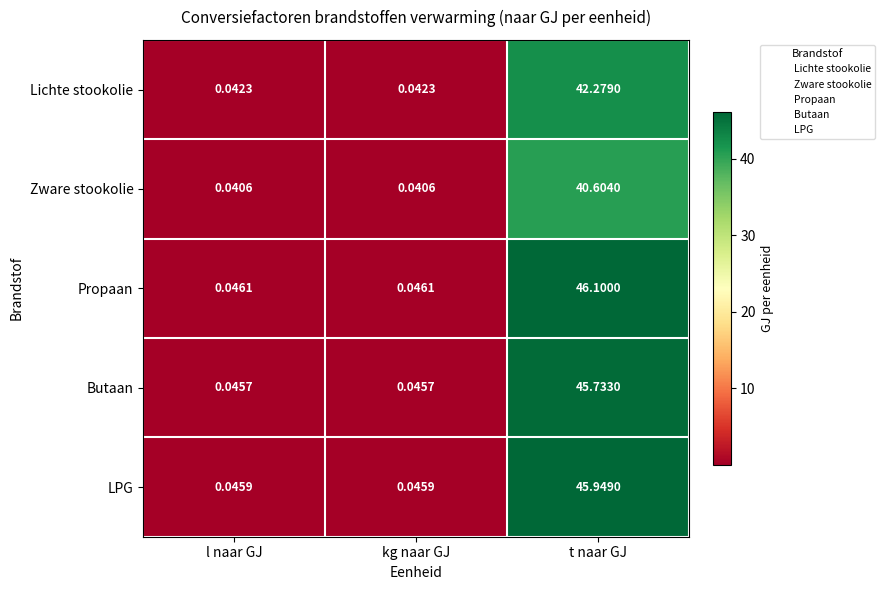

Rank the series by their maximum value, from highest to lowest.

Propaan, LPG, Butaan, Lichte stookolie, Zware stookolie